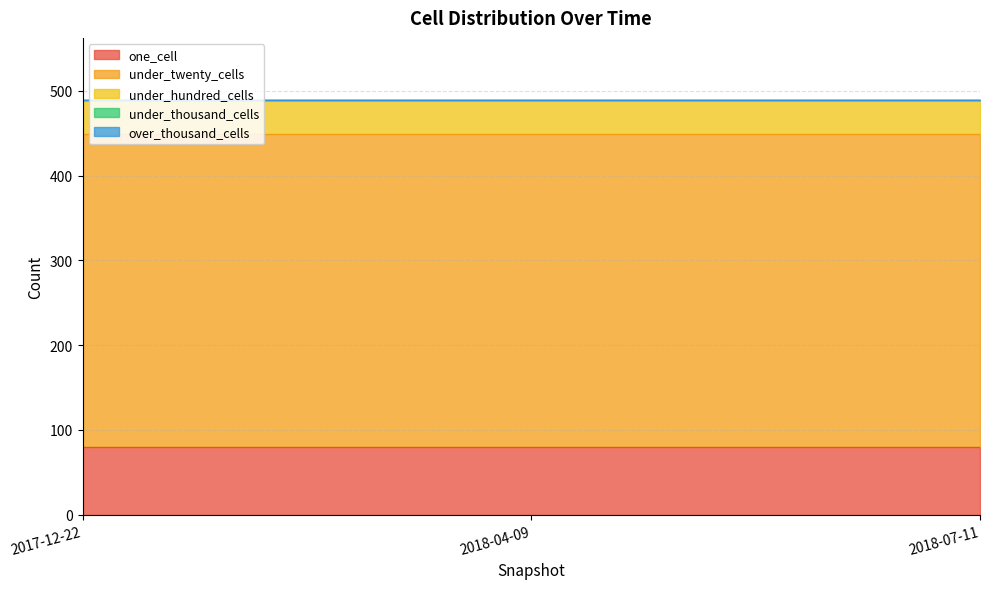

The under_thousand_cells series shows 0 at 2018-04-09. True or false?

True